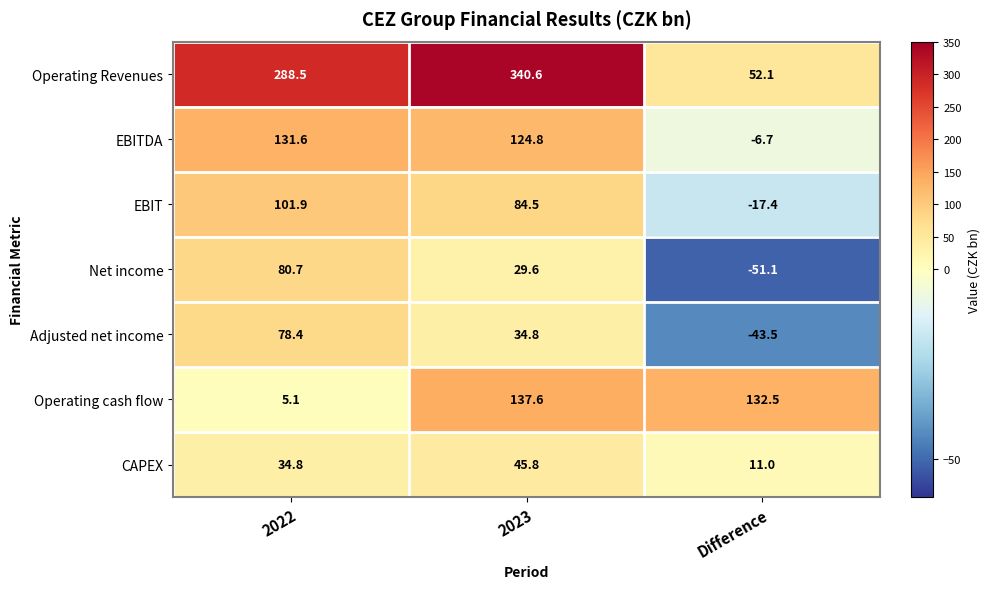

How many distinct data groups are displayed?

7